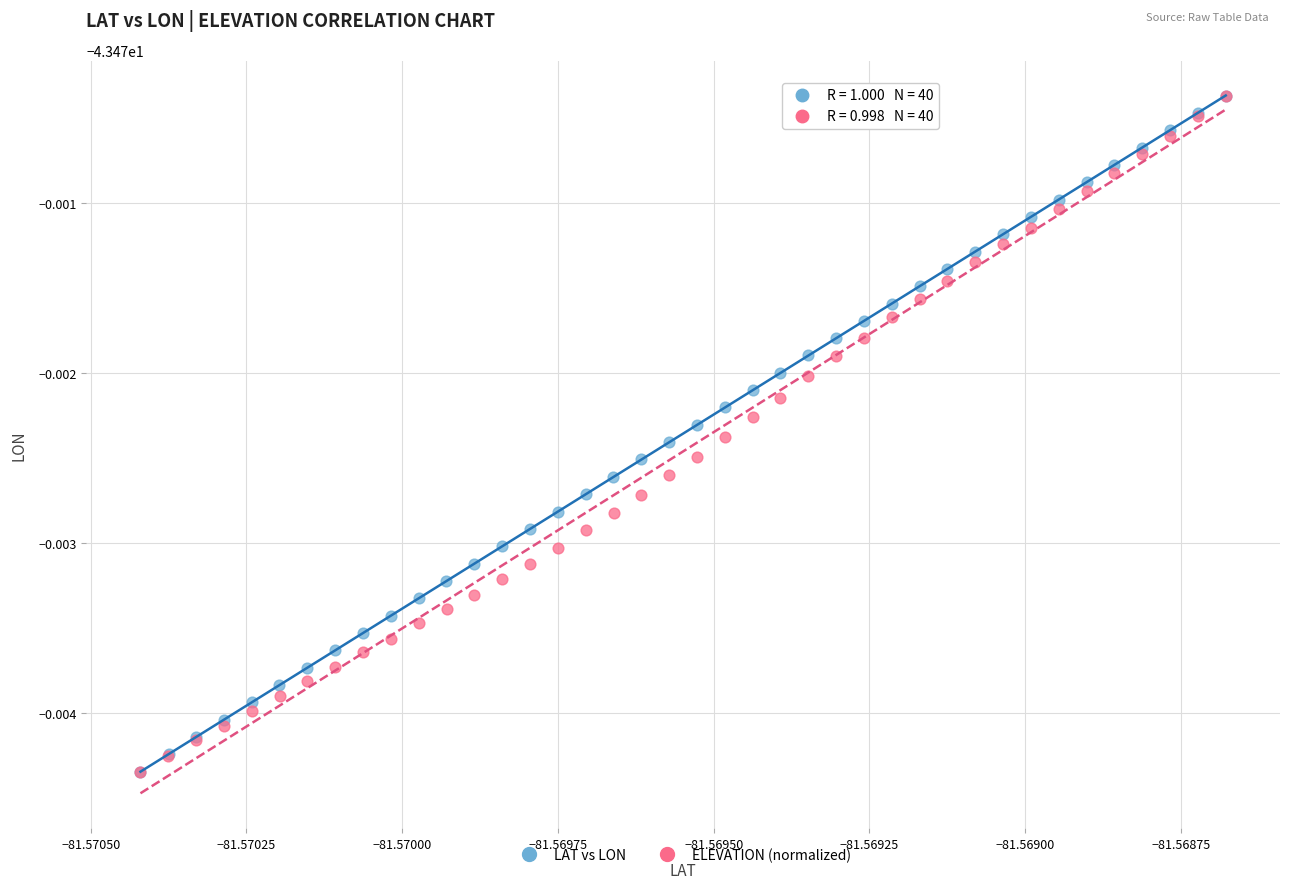

What are all the series names shown in the legend?

LAT vs LON, ELEVATION (normalized)